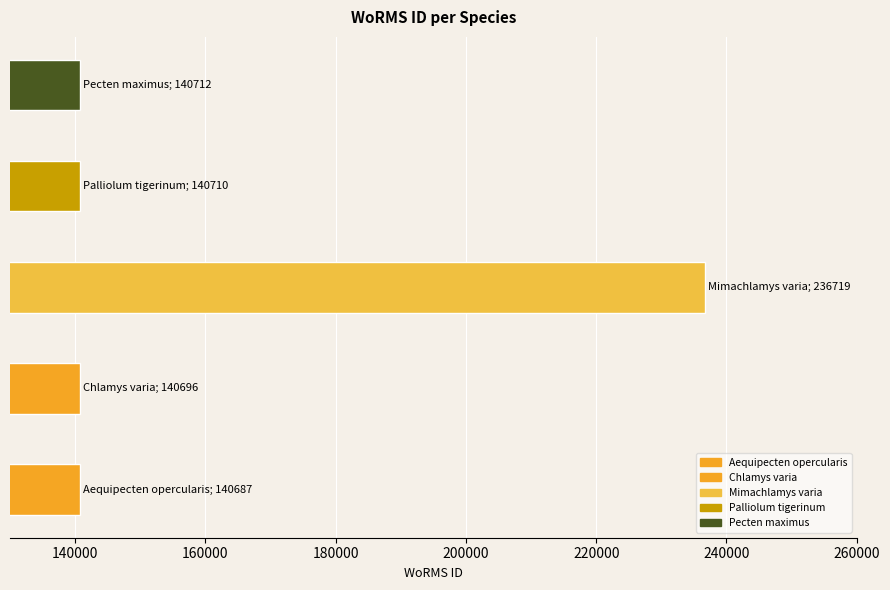

What is the greatest value displayed?

236719